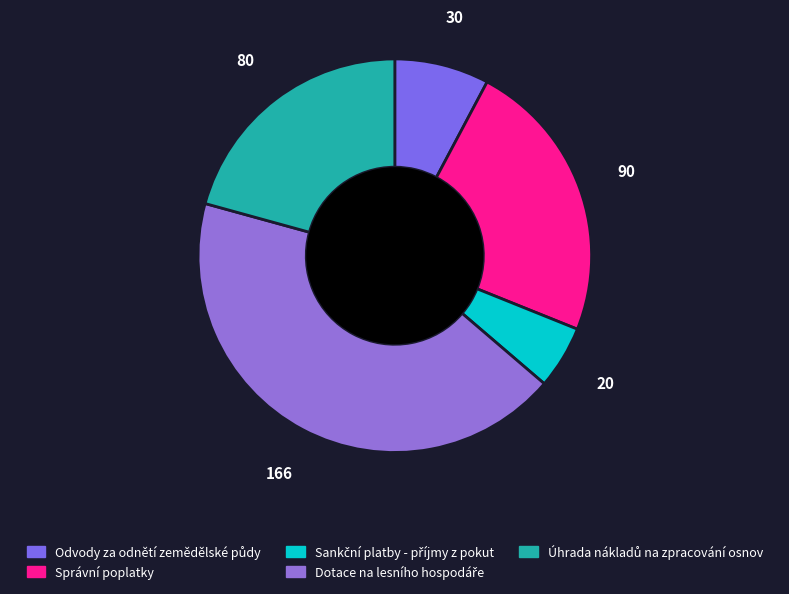

Count the number of slices in the pie.

5